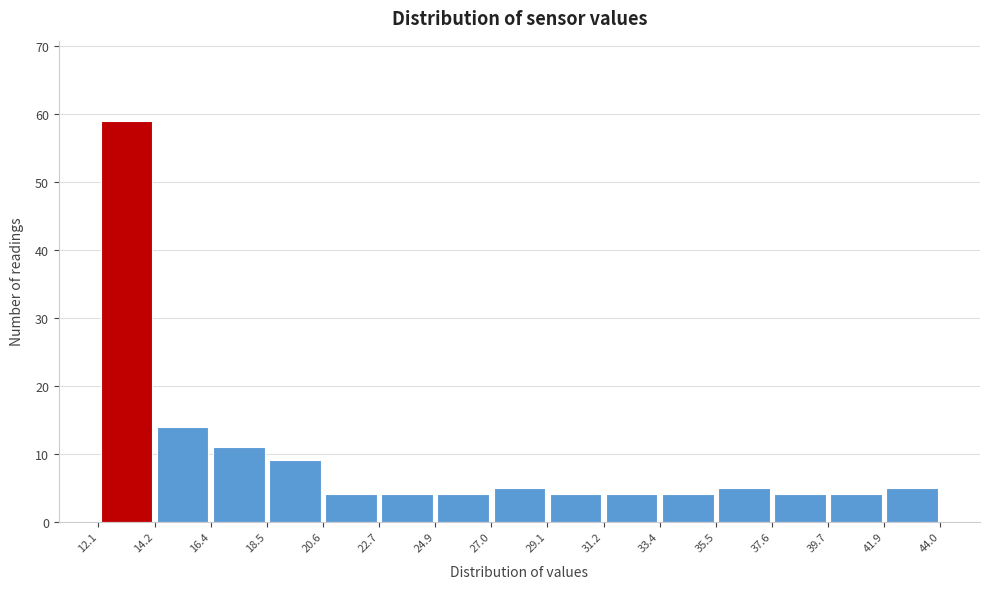

Over which range of the x-axis is the bar tallest?

12.1 to 14.2